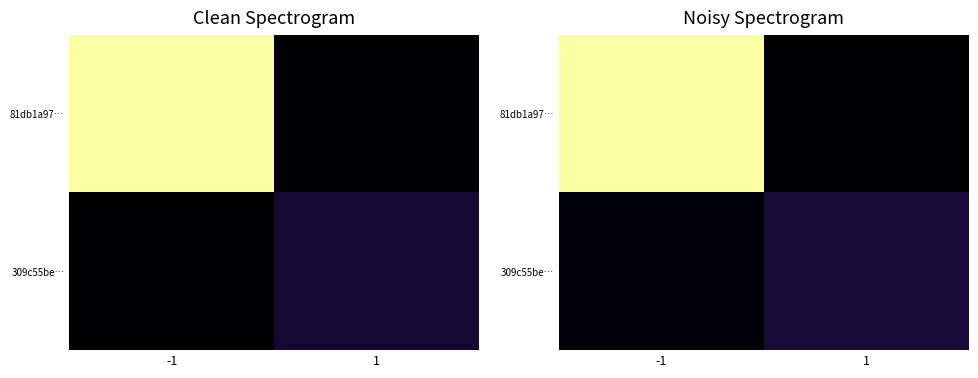

Between -1 and 1, which series saw the biggest shift?

81db1a97…